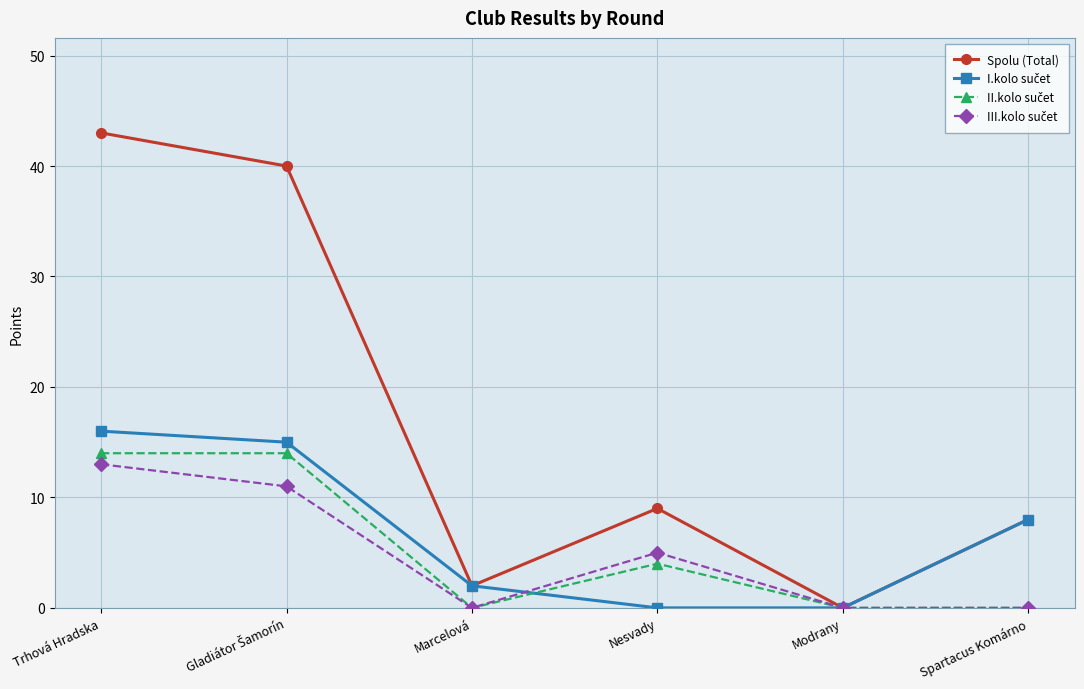

How many interior local valleys does the Spolu (Total) series have?

2